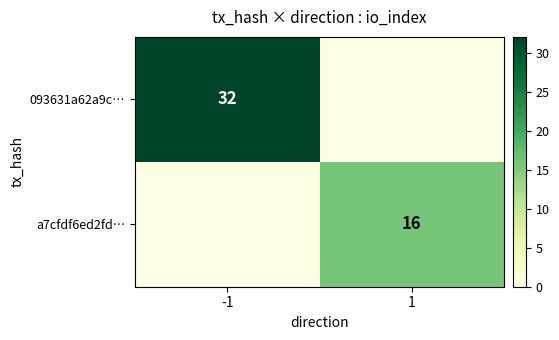

Which series has the largest total across all categories?

093631a62a9c…